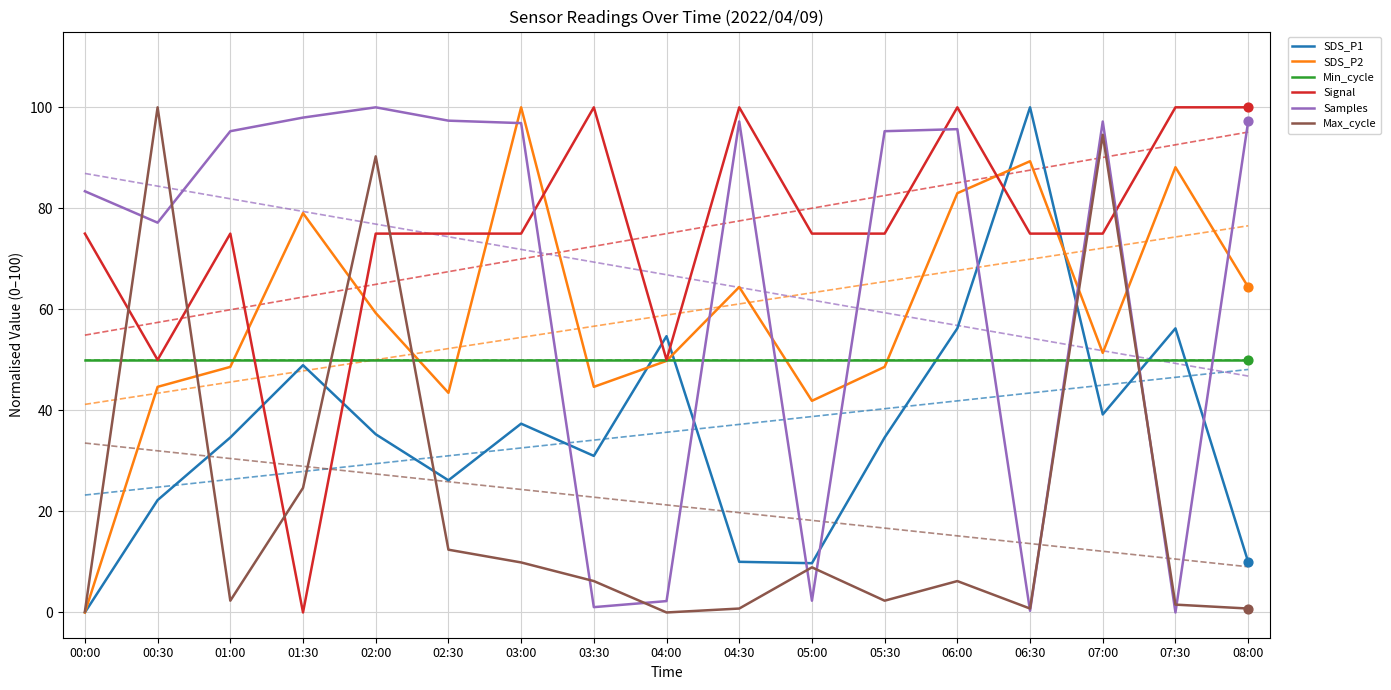

Which series has the widest spread of Y values?

SDS_P1